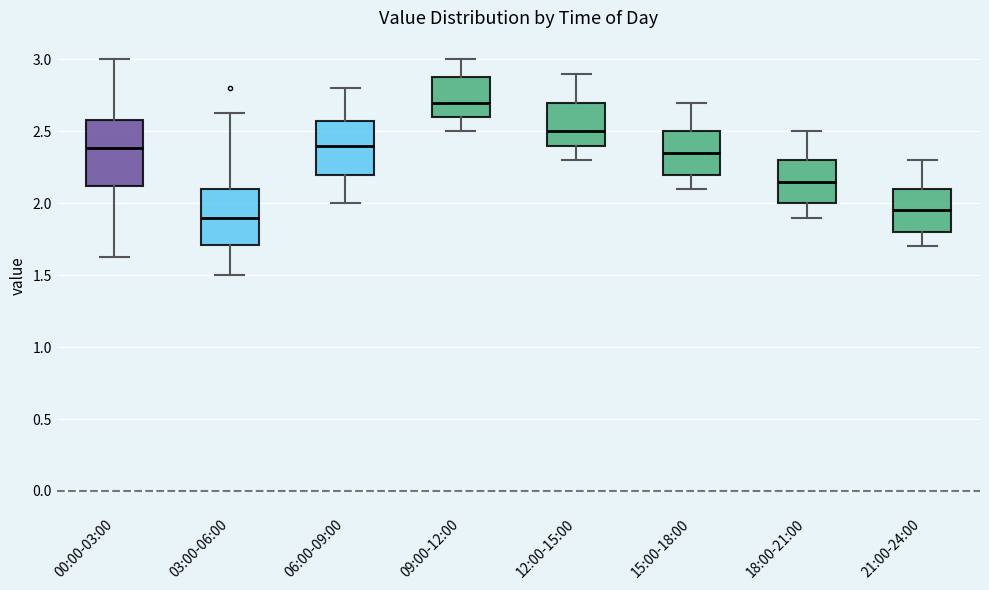

Where is the lower edge of the box for 09:00-12:00 on the y-axis? The values are not printed on the chart, so give them approximately, as read against the axis.

2.60